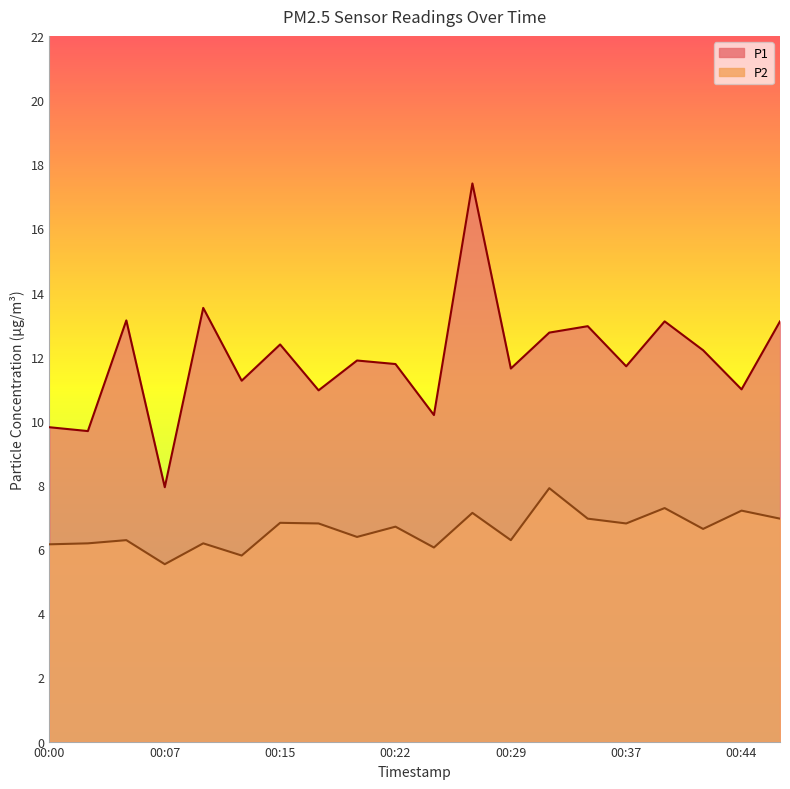

How many interior local peaks does the P2 series have?

8